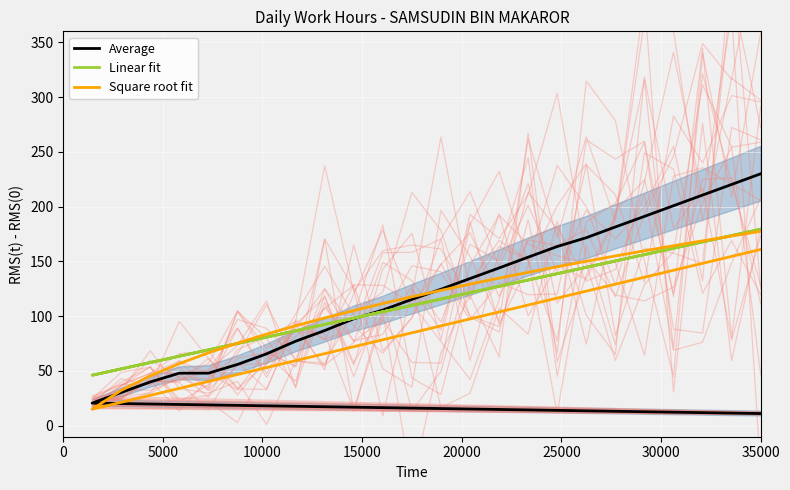

How many intersections are there between Linear fit and Square root fit?

2